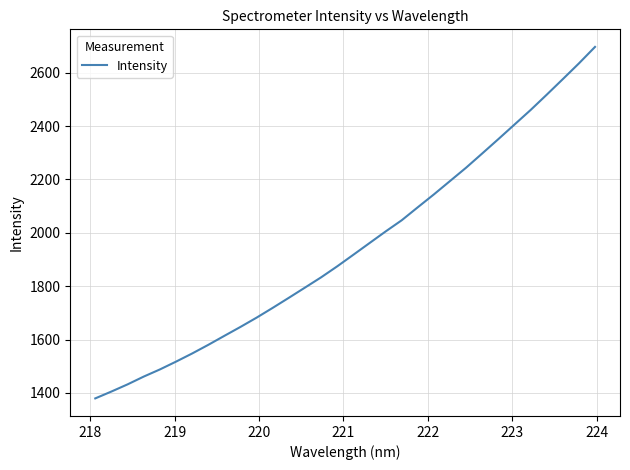

What is the difference between the maximum and minimum values?

1317.1